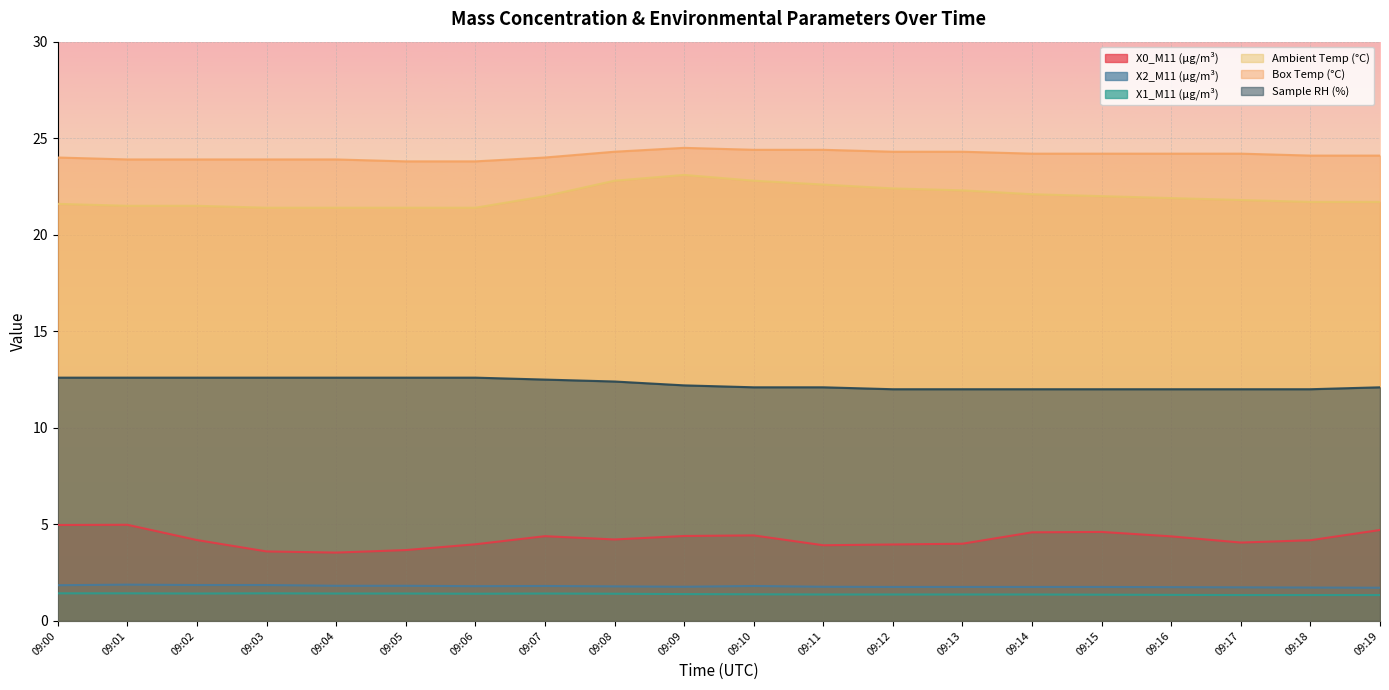

What is the value of the Ambient Temp (°C) point at the 7th from the left?

21.4